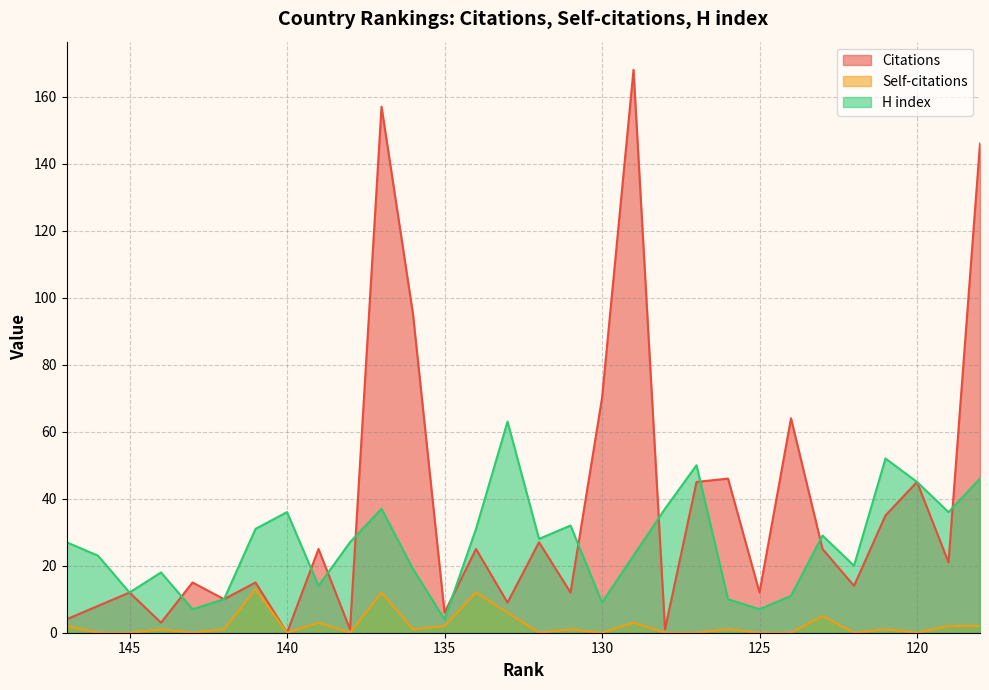

List the series in order of their peak value, lowest first.

Self-citations, H index, Citations